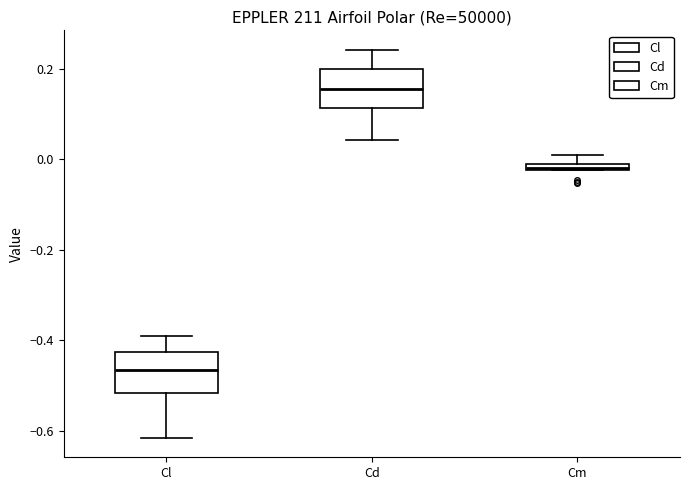

Where does the upper whisker of the box for Cl end on the y-axis? The values are not printed on the chart, so give them approximately, as read against the axis.

-0.40